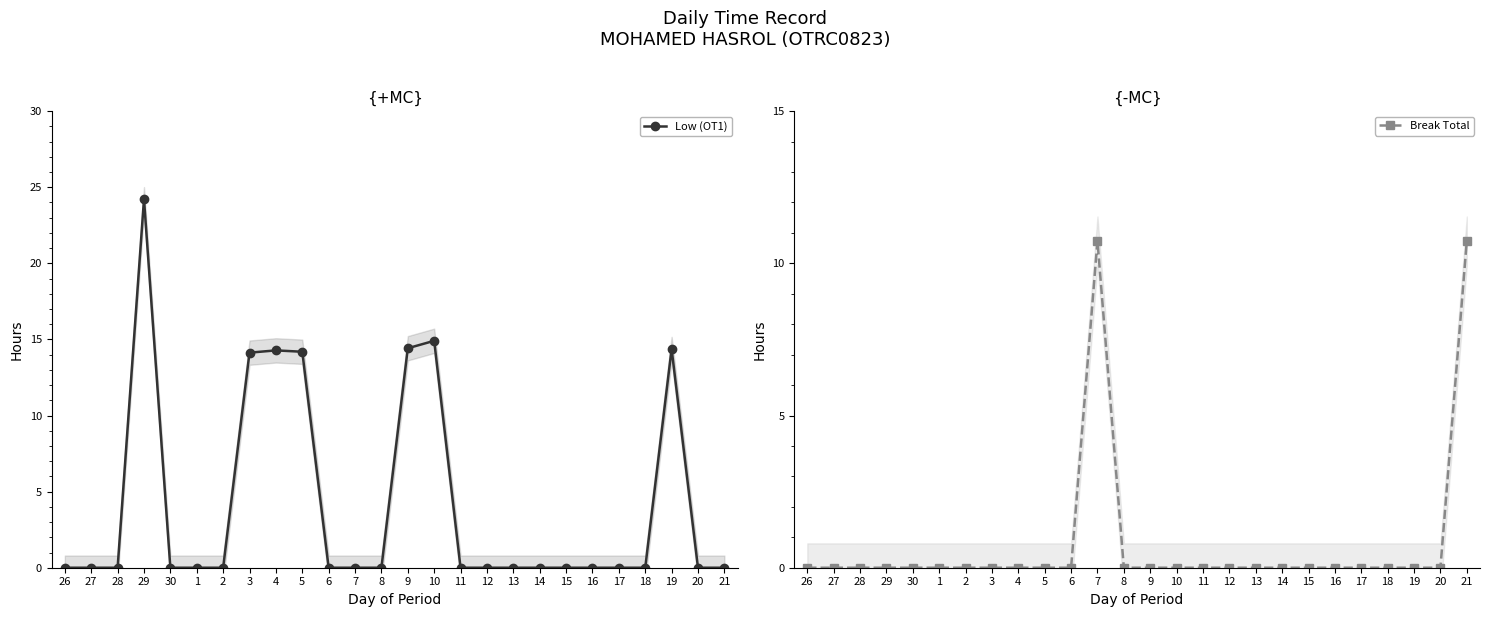

True or false: Low (OT1) and Break Total intersect in this chart.

False